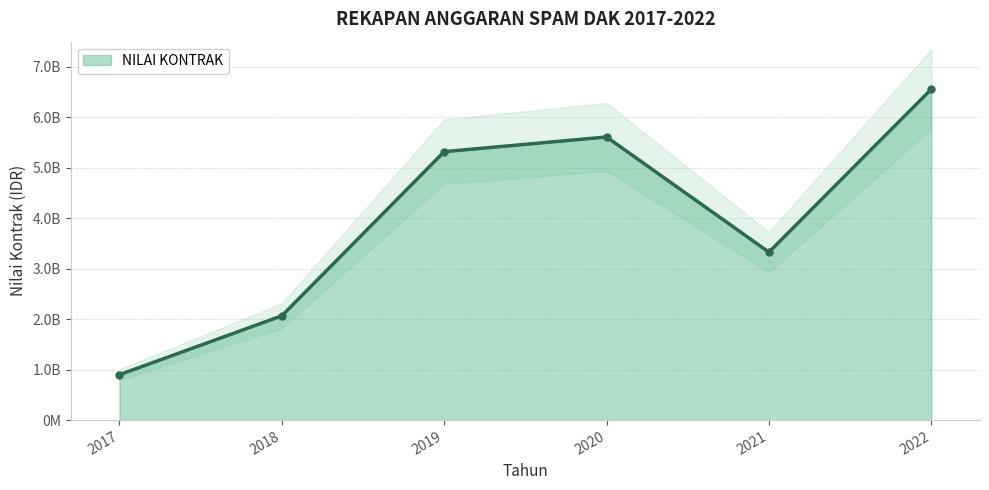

At which label does the data first exceed 5319764386?

2019